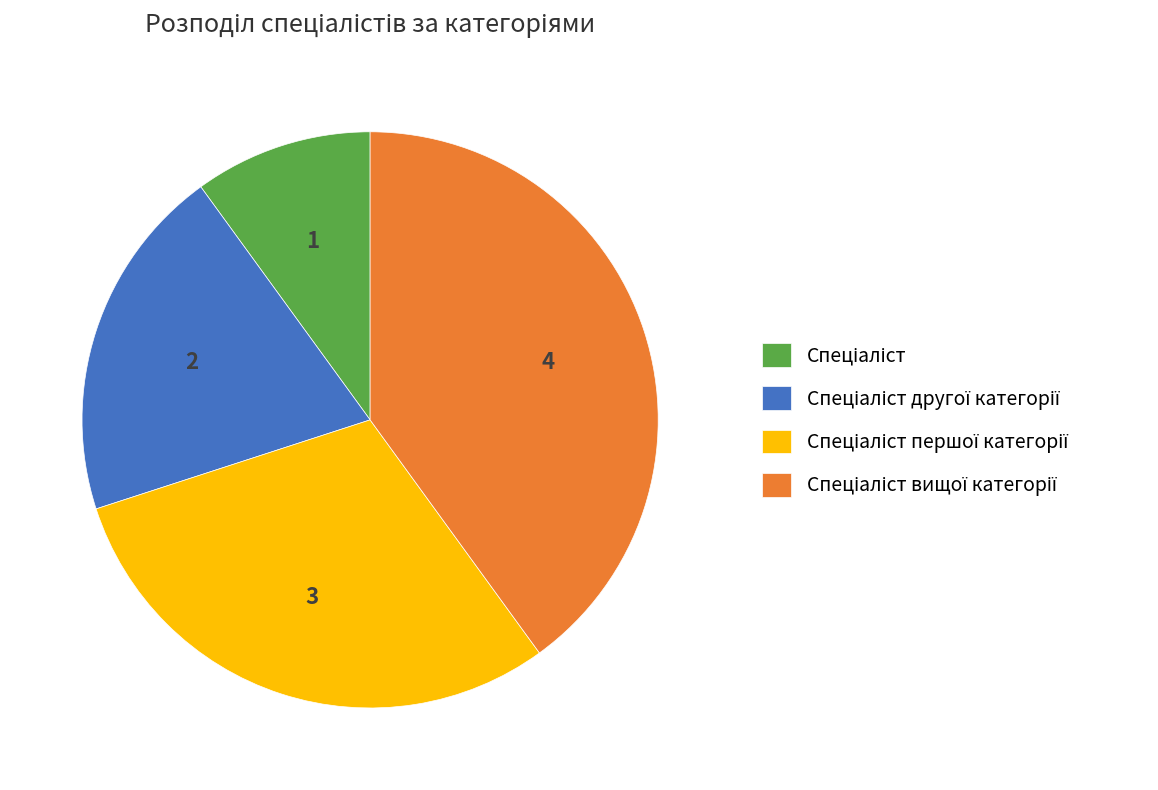

How many segments does this pie chart have?

4